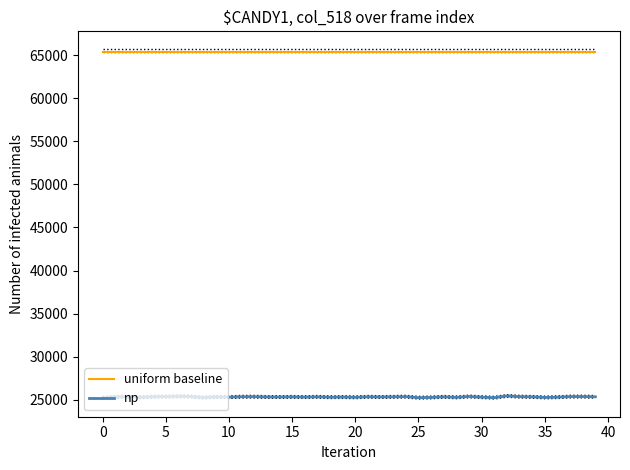

What is the maximum value for uniform baseline?

65335